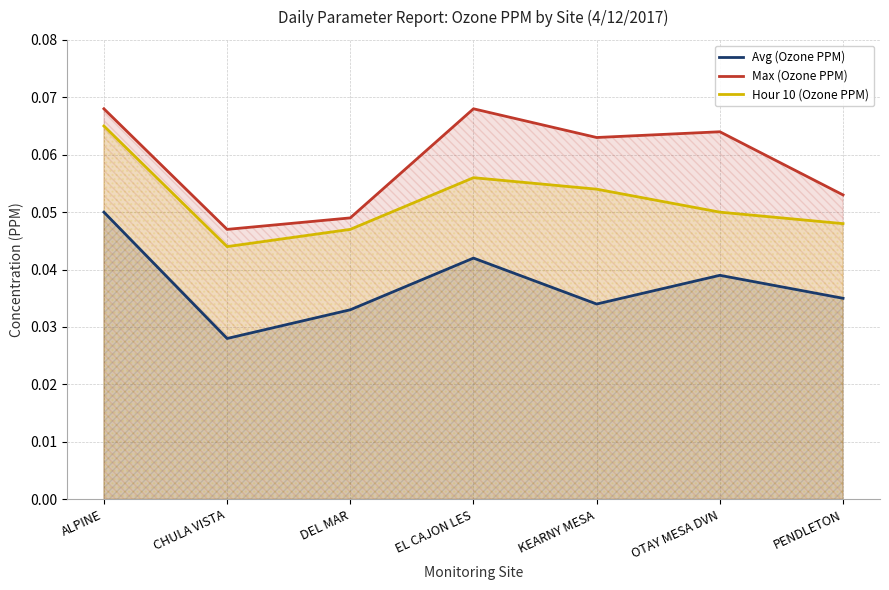

Which series has the largest range (max minus min)?

Avg (Ozone PPM)